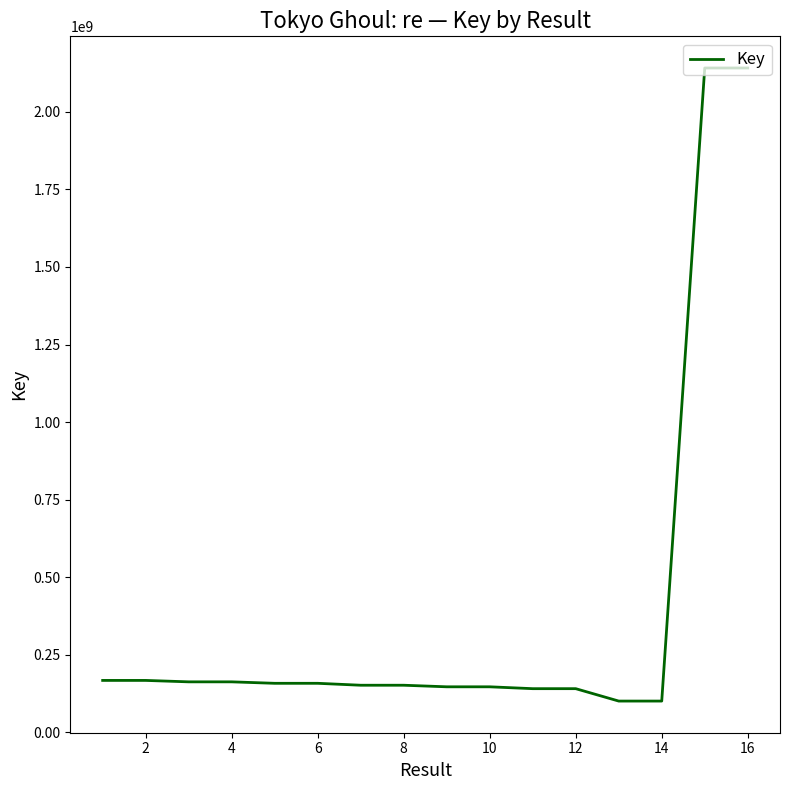

What is the greatest value displayed?

2141437438